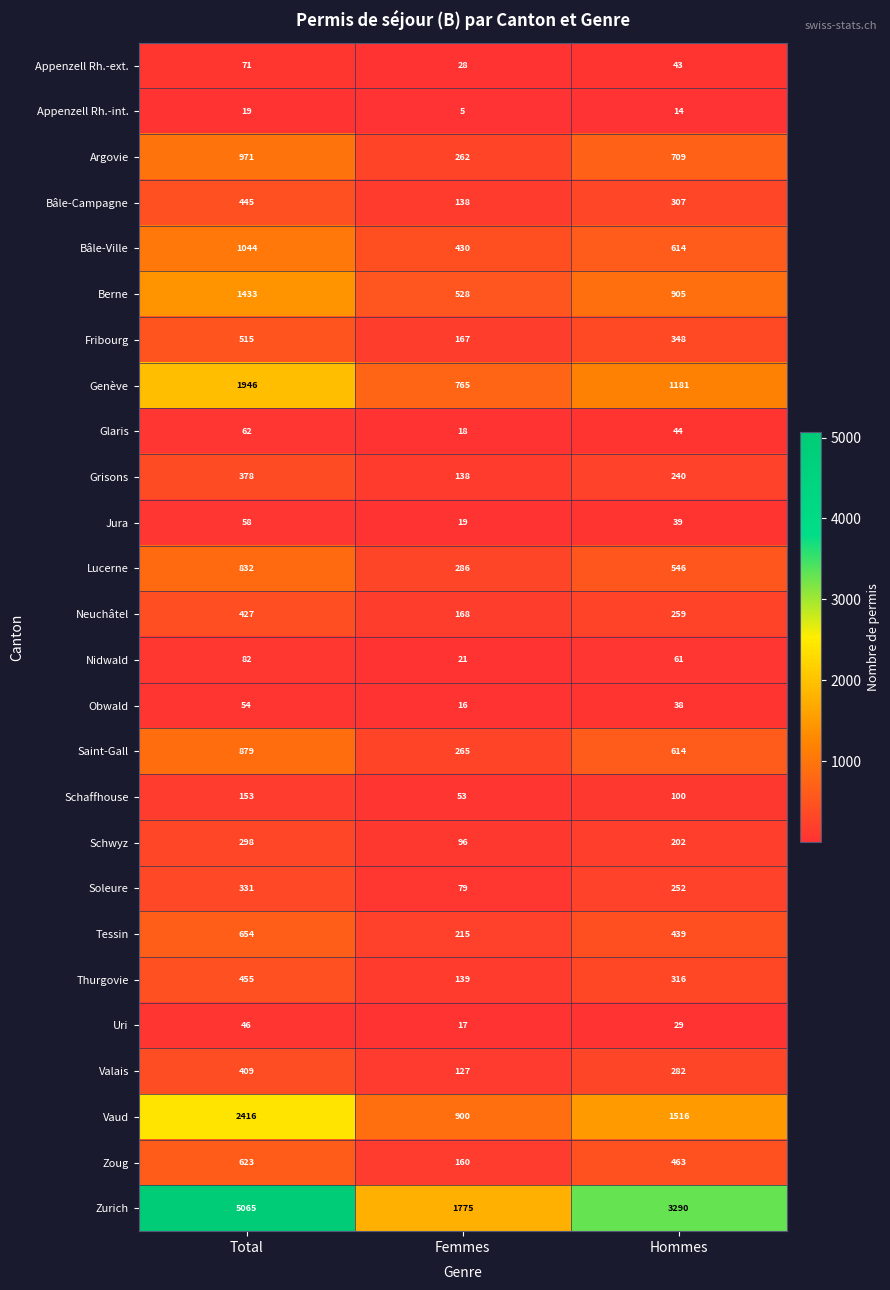

Count the Grisons values in the range 138 to 378.

3